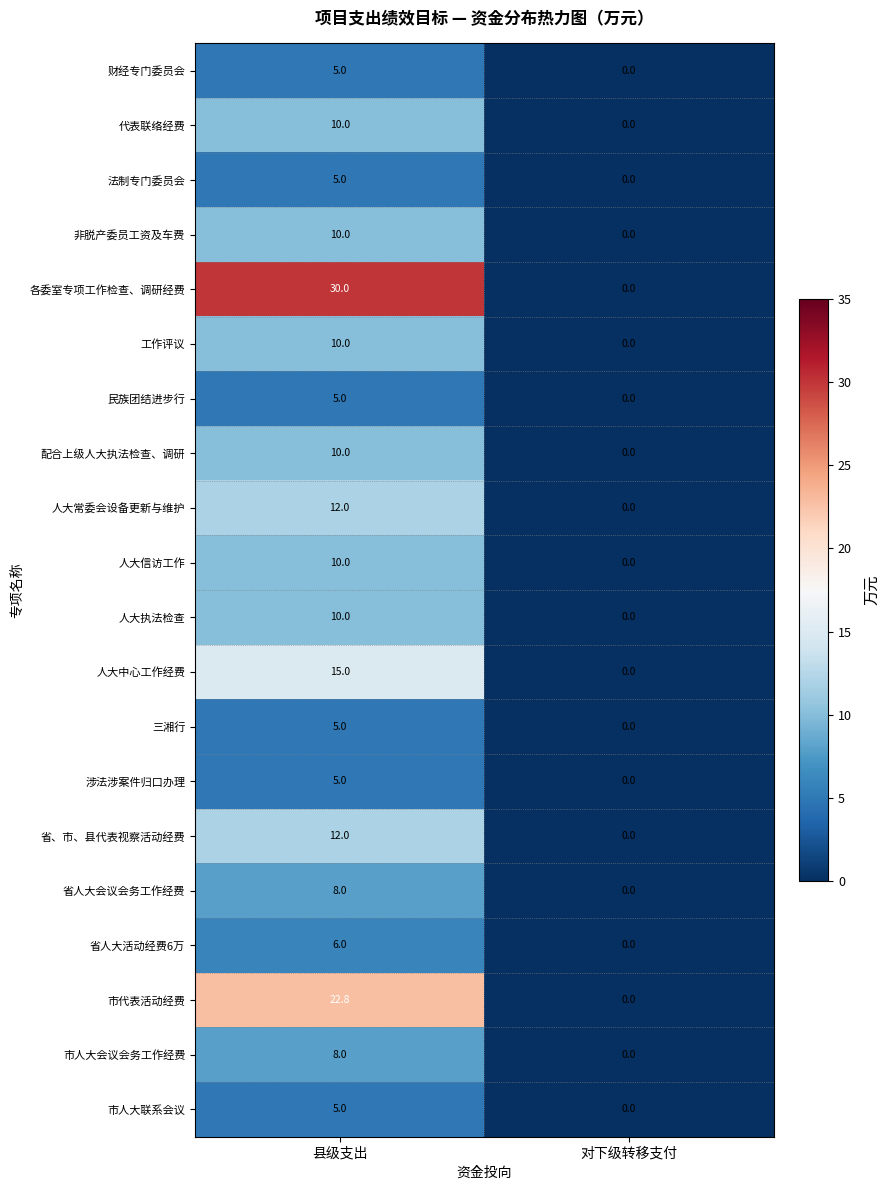

The value of 市代表活动经费 at 县级支出 is 22.8. True or false?

True